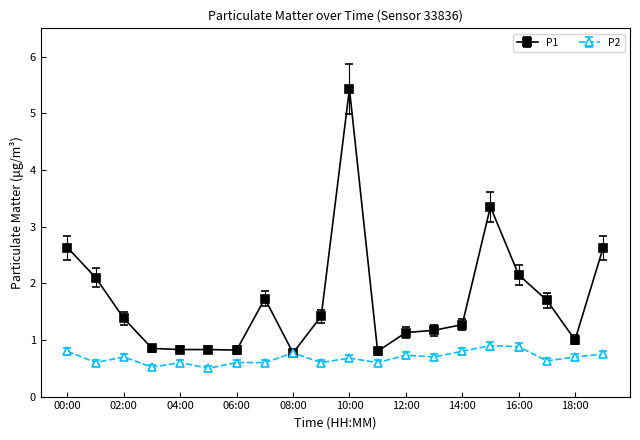

Which series has the largest range (max minus min)?

P1